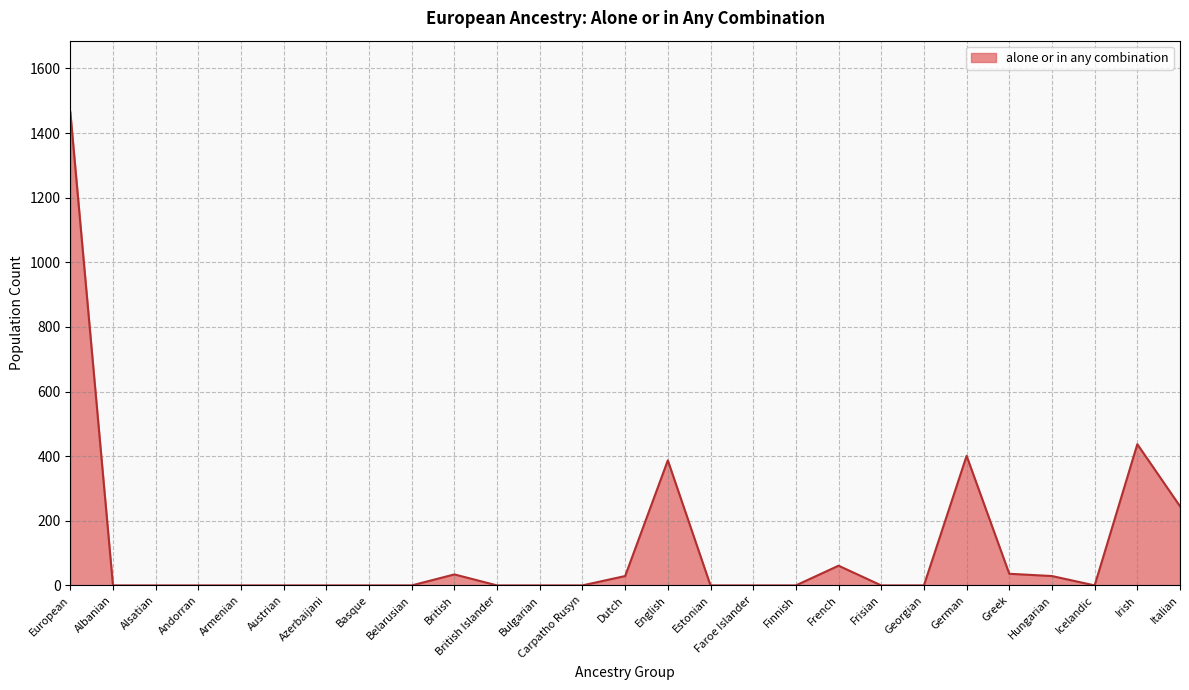

Where is the data nearest to the value 733?

Irish